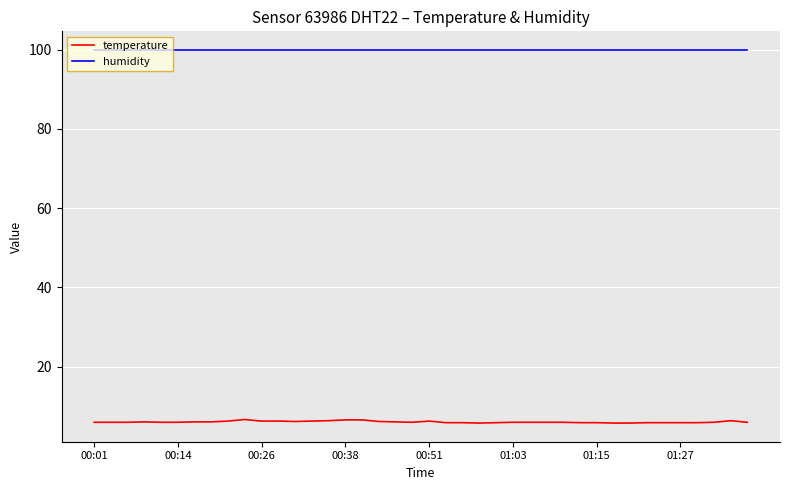

True or false: humidity and temperature intersect in this chart.

False